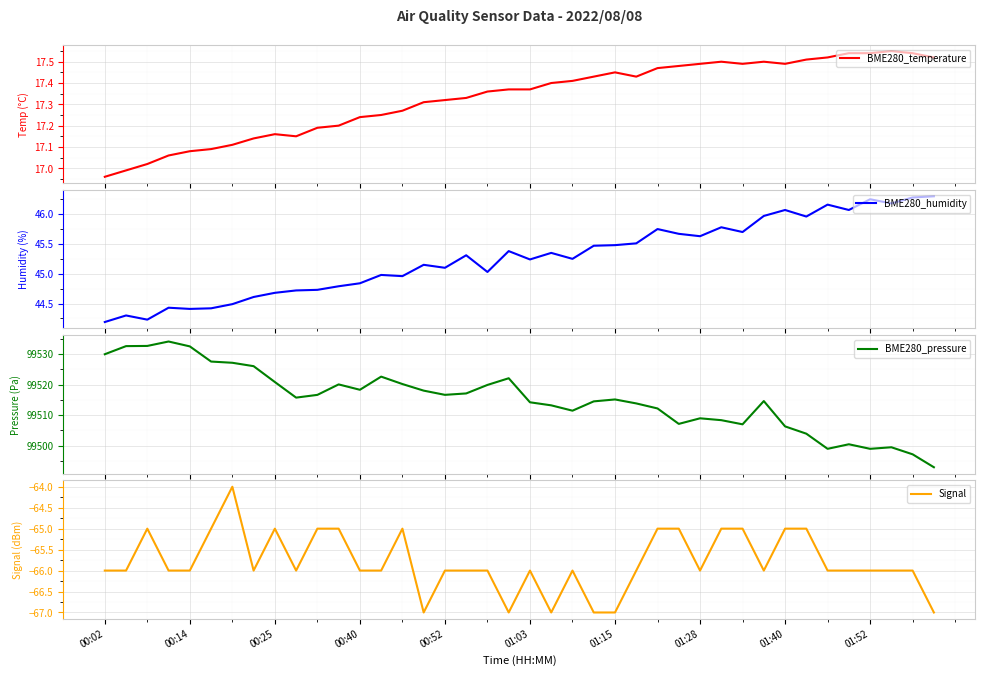

How many data points in BME280_pressure are above 99515?

21